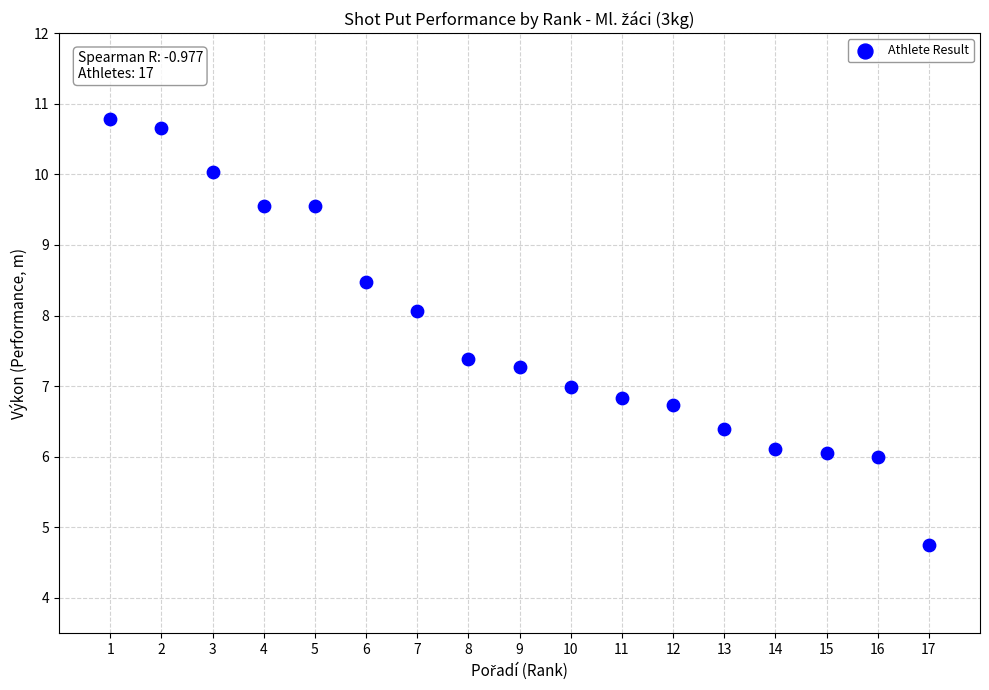

What is the range of Y values (max minus min)?

6.0